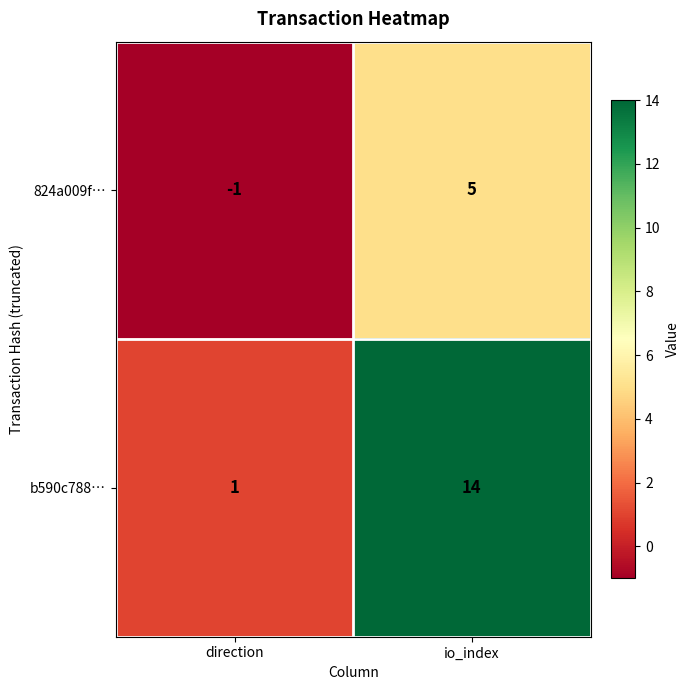

Reading left to right, extract all data points from this chart.

824a009f…: -1	5
b590c788…: 1	14